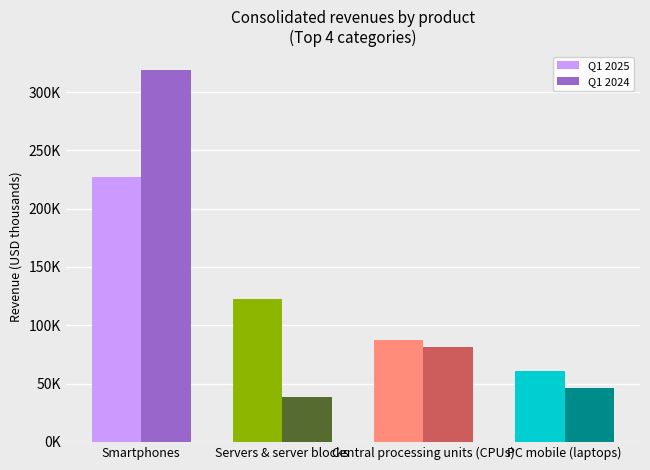

What is the highest value of the Q1 2025 series?

227500.4